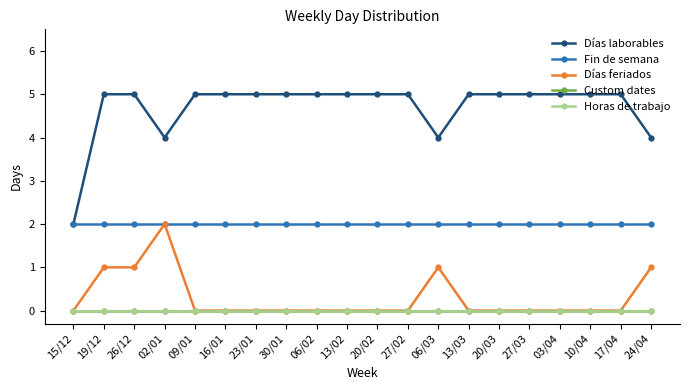

At which category does the chart reach its peak across all series?

19/12